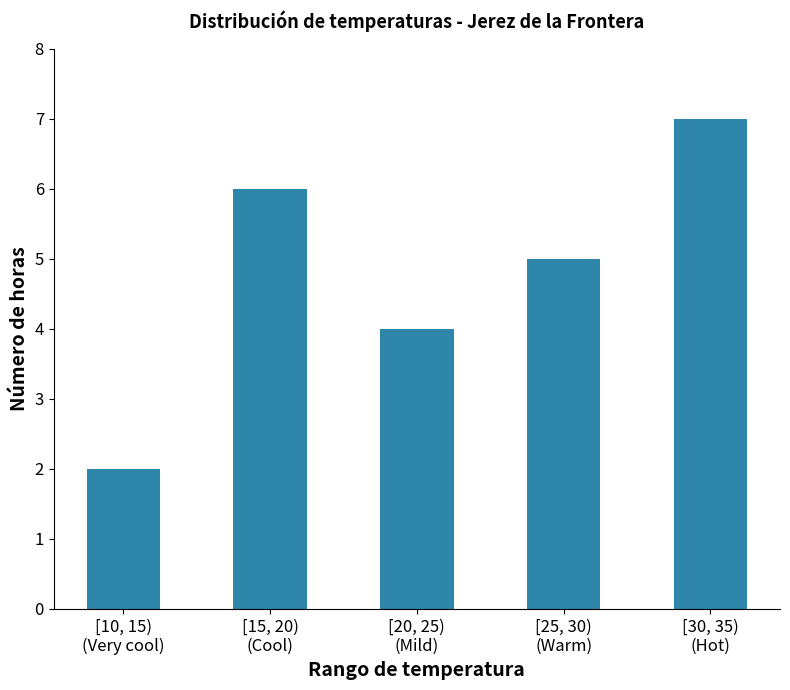

True or false: the data shows 3 at [20, 25)
(Mild).

False